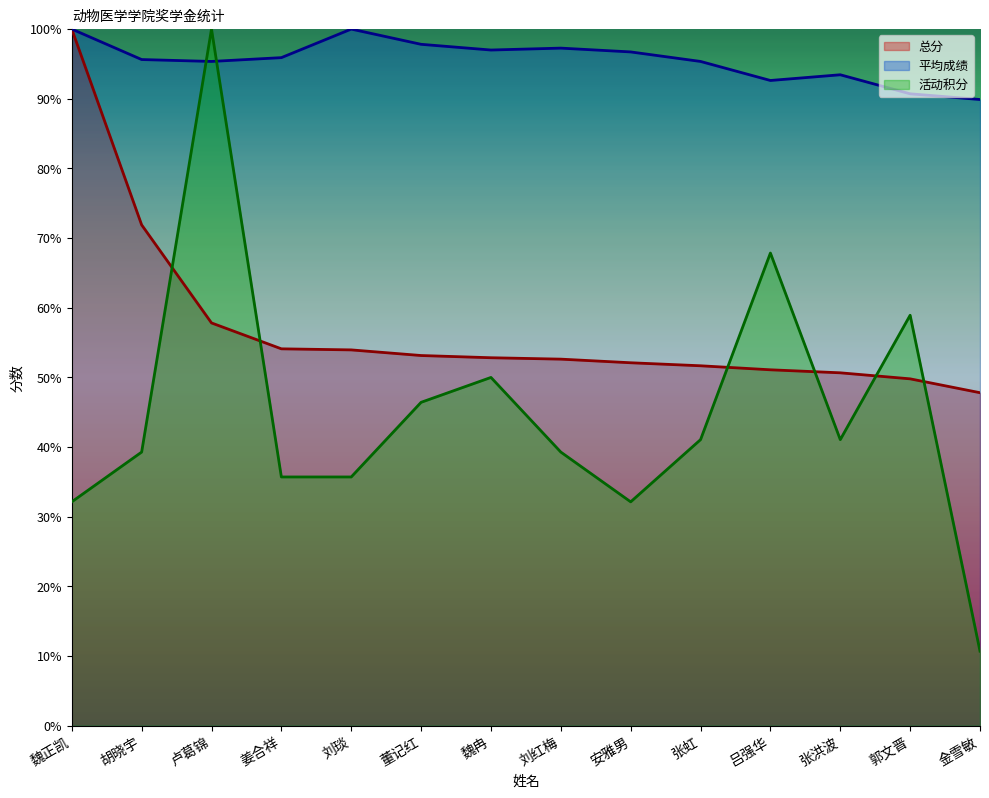

At 张洪波, list the series in order from largest to smallest.

平均成绩, 总分, 活动积分